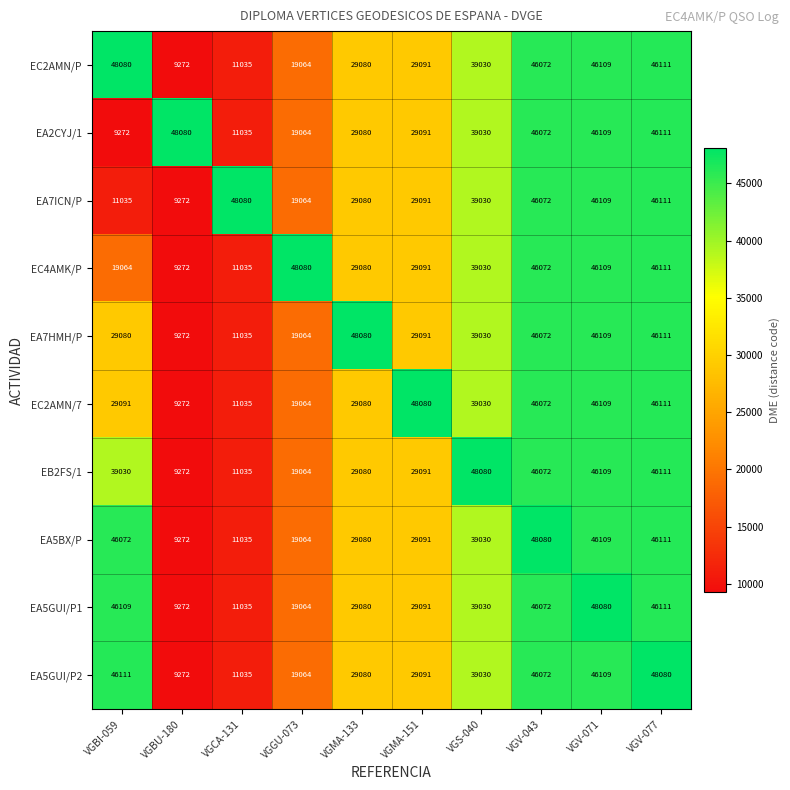

How many series are shown in this chart?

10